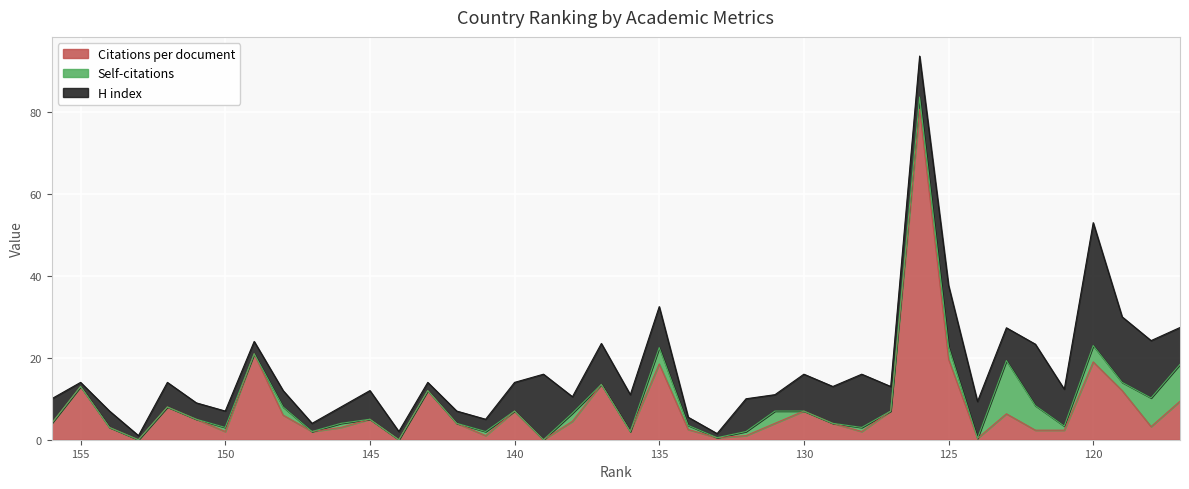

Reading right to left, list all the values displayed in this chart.

Citations per document: 9.4	3.2	12.0	19.0	2.3	2.3	6.3	0.3	19.7	80.7	7.0	2.0	4.0	7.0	4.0	1.0	0.5	2.5	18.5	2.0	13.5	4.5	0.0	7.0	1.0	4.0	12.0	0.0	5.0	3.0	2.0	6.0	21.0	2.0	5.0	8.0	0.0	3.0	13.0	4.0
Self-citations: 9.0	7.0	2.0	4.0	1.0	6.0	13.0	0.0	3.0	3.0	0.0	1.0	0.0	0.0	3.0	1.0	0.0	1.0	4.0	0.0	0.0	2.0	0.0	0.0	1.0	0.0	0.0	0.0	0.0	1.0	0.0	2.0	0.0	1.0	0.0	0.0	0.0	0.0	0.0	0.0
H index: 9.0	14.0	16.0	30.0	9.0	15.0	8.0	9.0	15.0	10.0	6.0	13.0	9.0	9.0	4.0	8.0	1.0	2.0	10.0	9.0	10.0	4.0	16.0	7.0	3.0	3.0	2.0	2.0	7.0	4.0	2.0	4.0	3.0	4.0	4.0	6.0	1.0	4.0	1.0	6.0